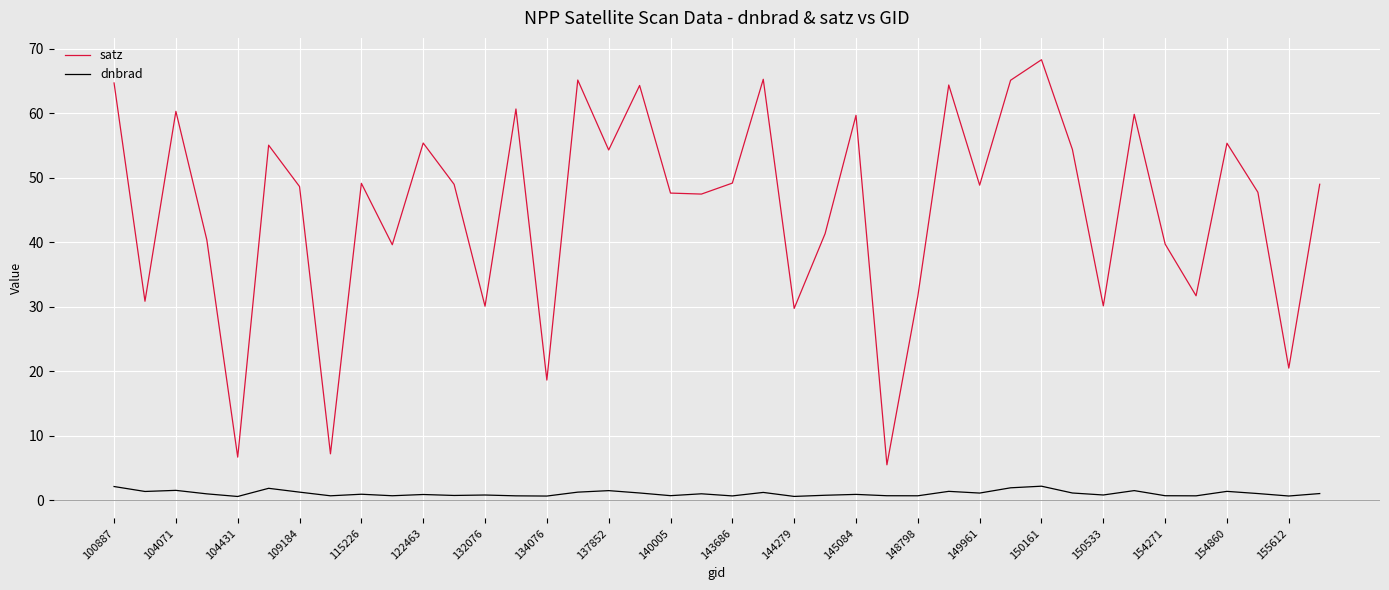

Which series has the largest range (max minus min)?

satz